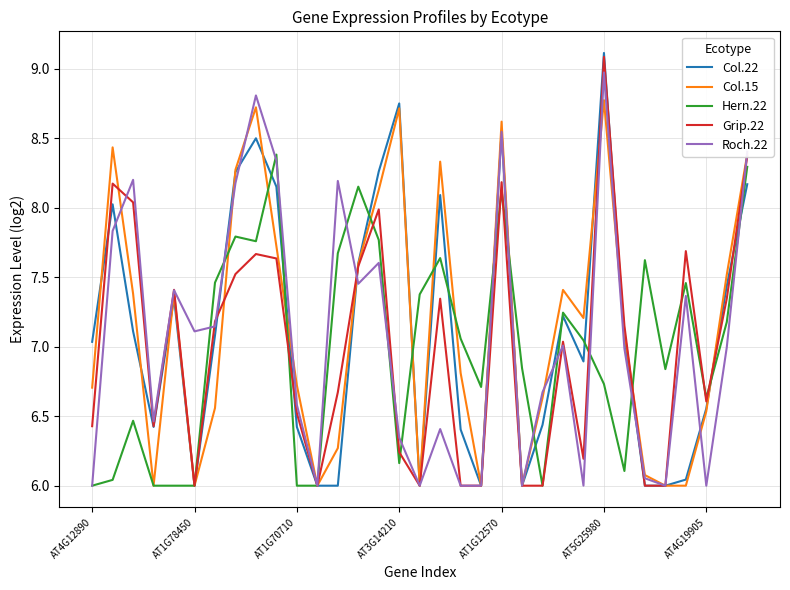

What is the difference between the maximum and minimum values in the Col.15 series?

2.8